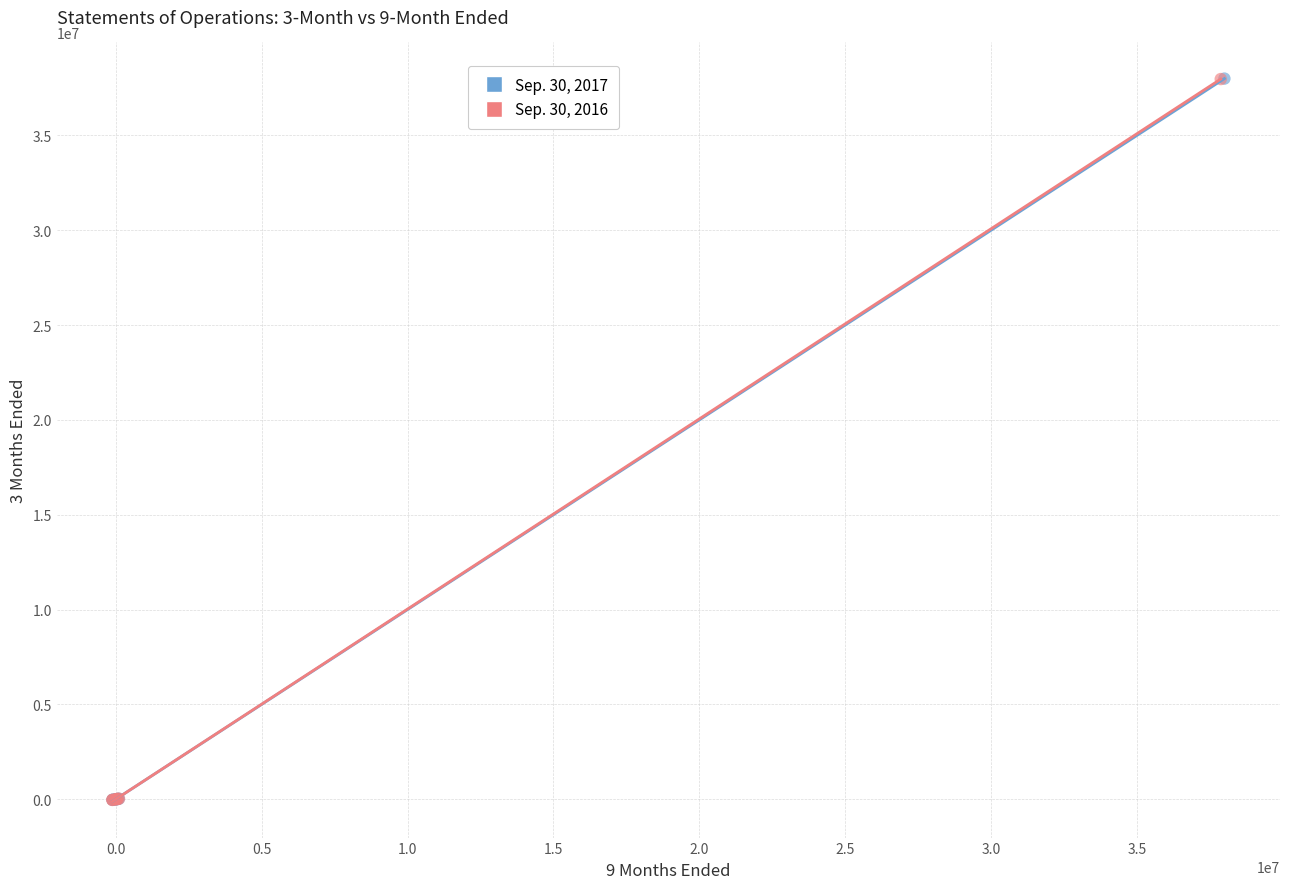

Which series has the widest spread of Y values?

Sep. 30, 2017